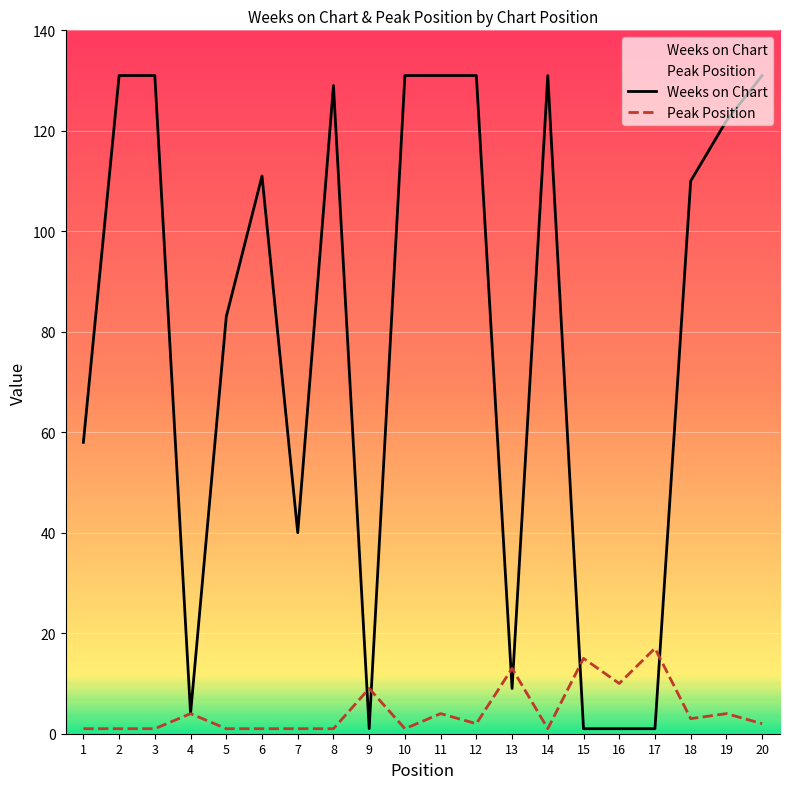

Count the number of categories in the chart.

20